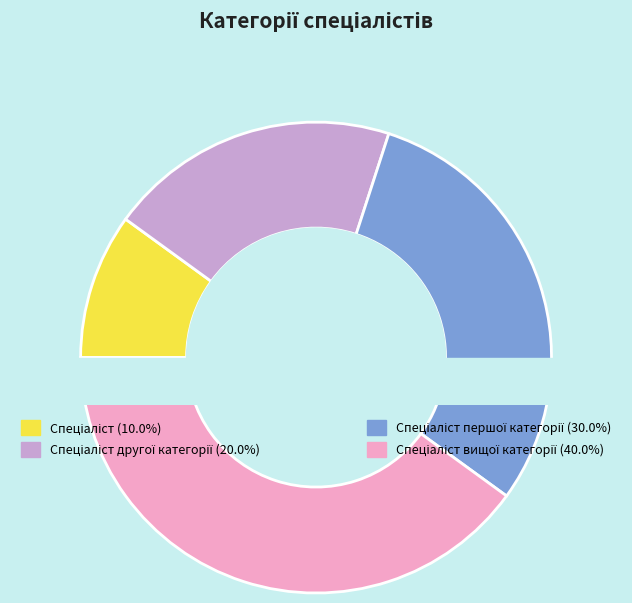

Approximately how many times larger is the value at Спеціаліст першої категорії compared to Спеціаліст другої категорії?

1.5